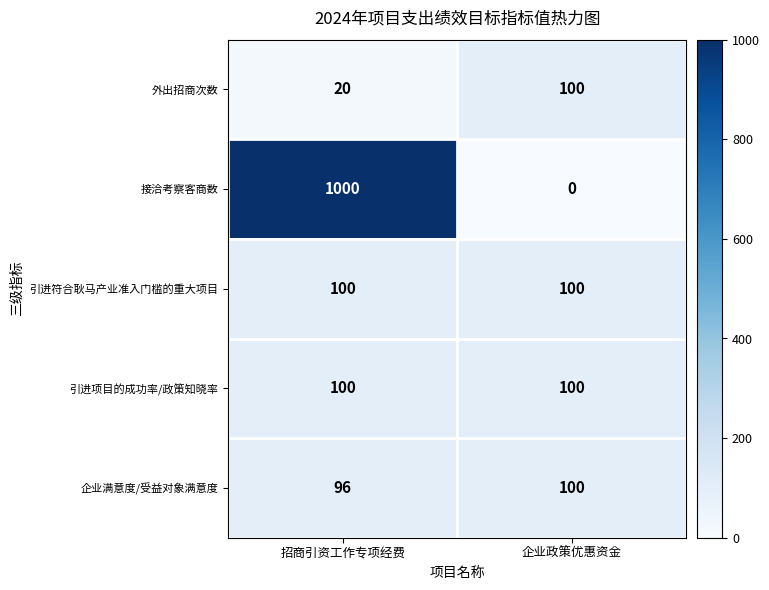

True or false: 引进符合耿马产业准入门槛的重大项目 has a value of 100 at 企业政策优惠资金.

True